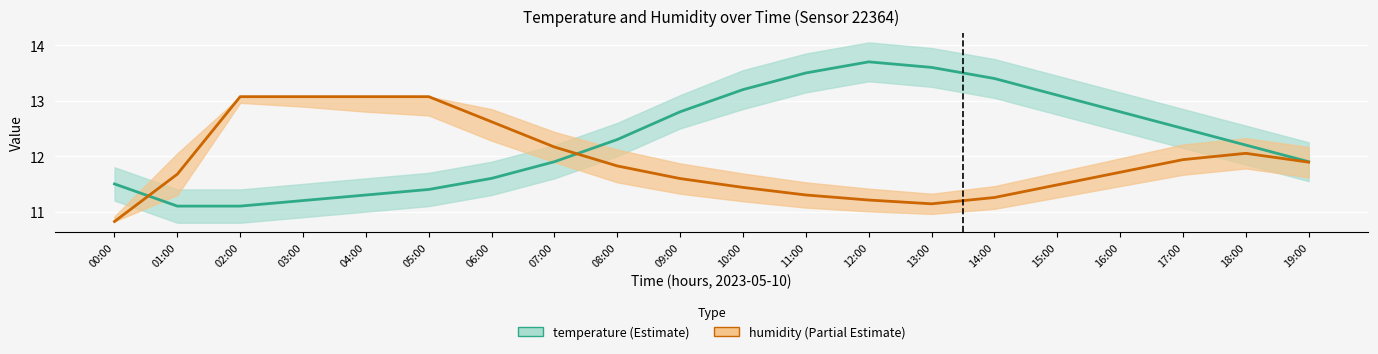

Which series has the largest total across all categories?

temperature